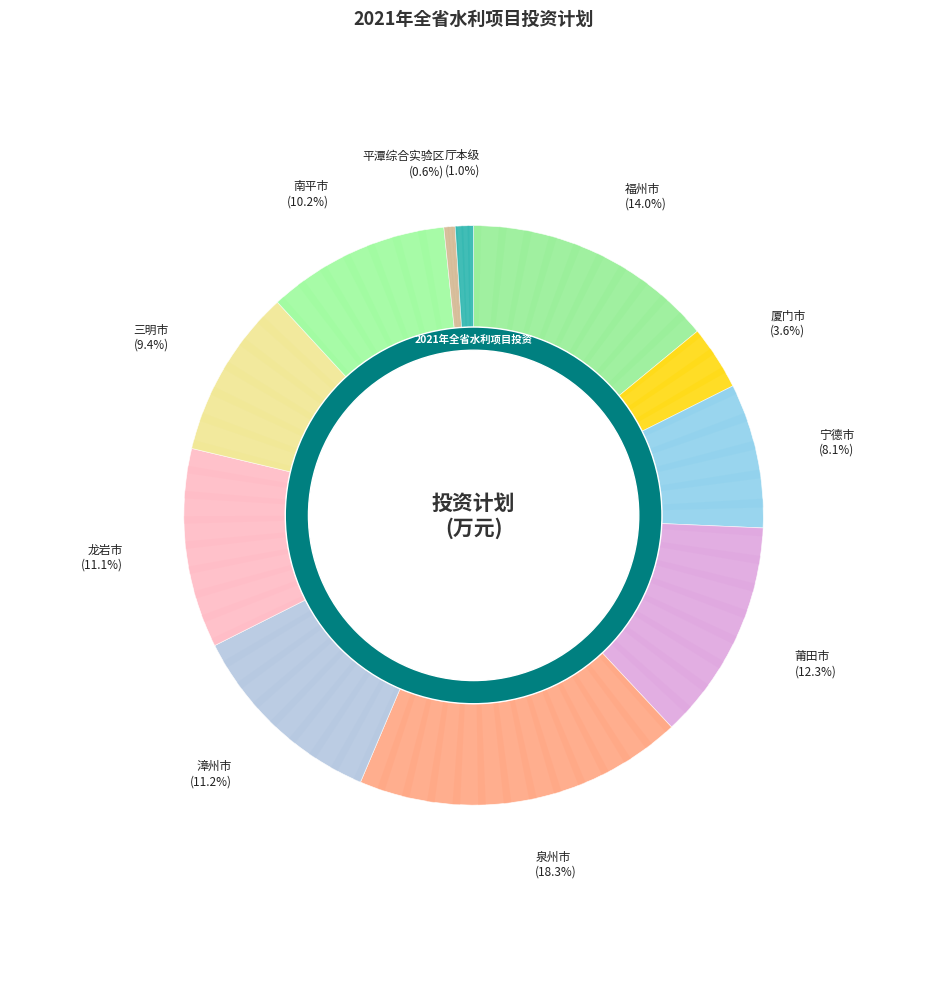

Rank the categories by value from highest to lowest.

泉州市, 福州市, 莆田市, 漳州市, 龙岩市, 南平市, 三明市, 宁德市, 厦门市, 厅本级, 平潭综合实验区